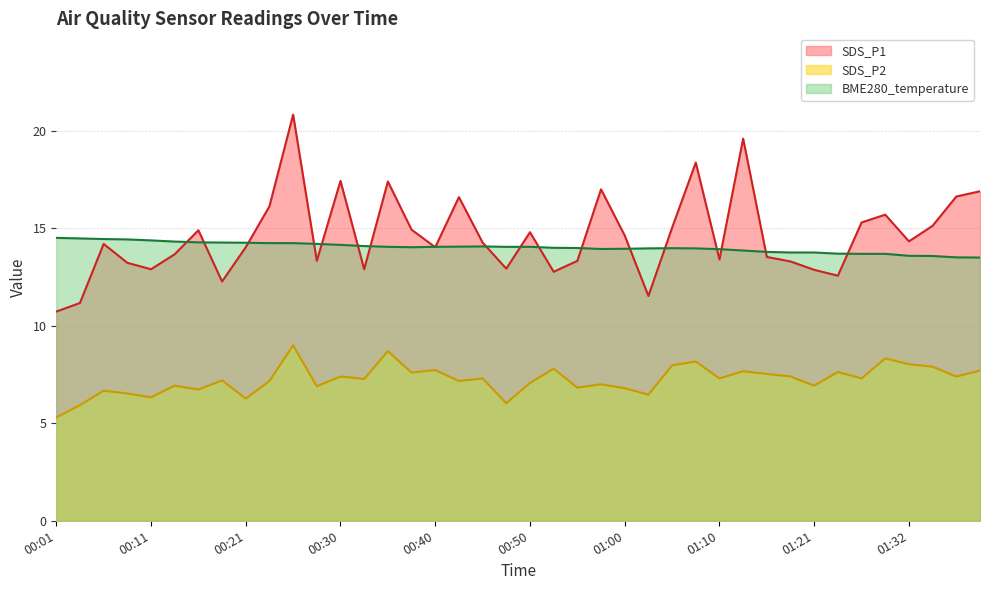

What is the sum of the BME280_temperature values at 01:05 and 01:26?

27.7